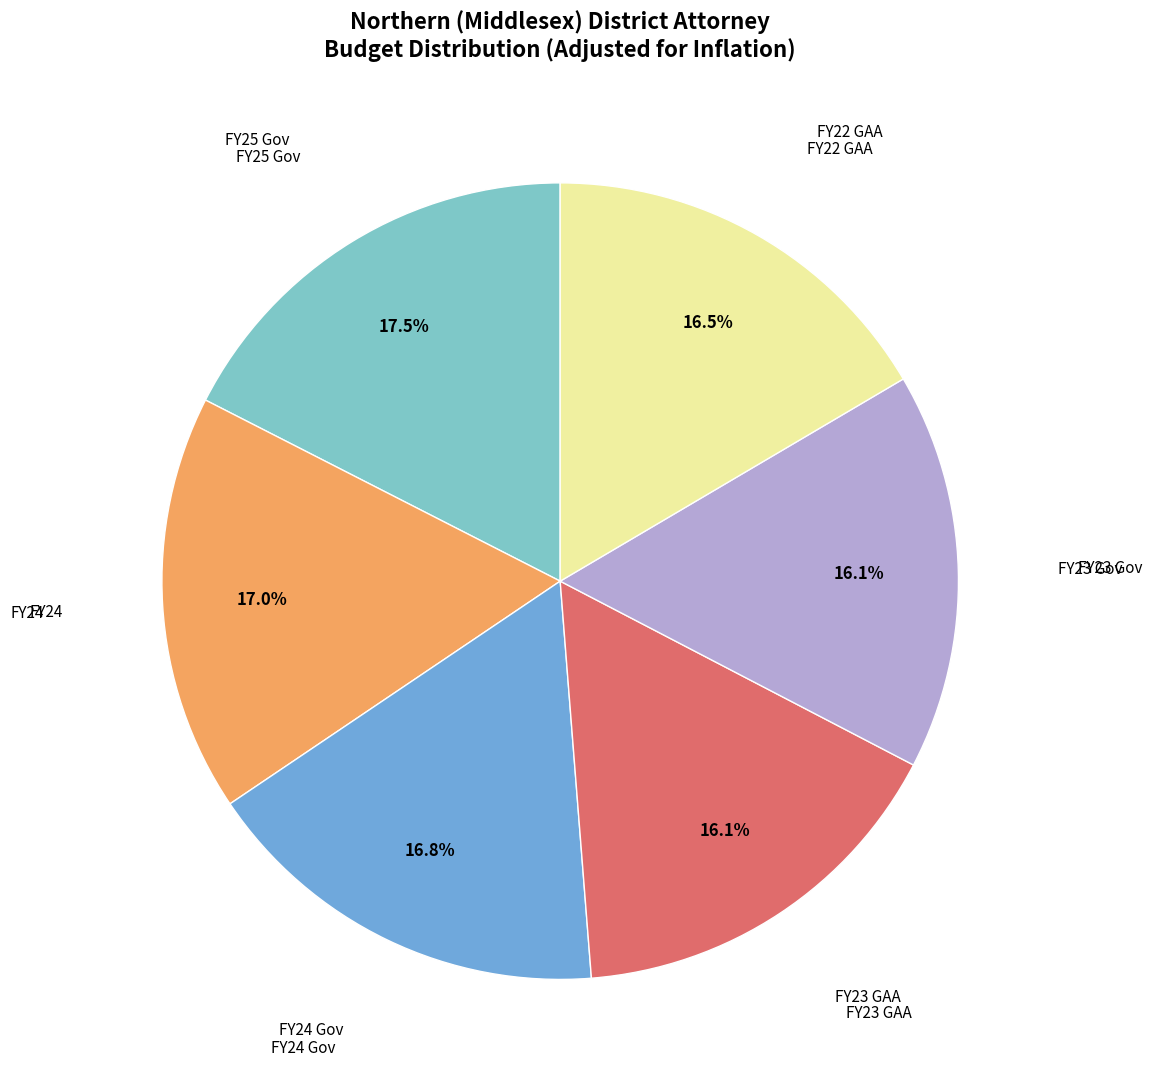

Does any single category account for the majority?

No